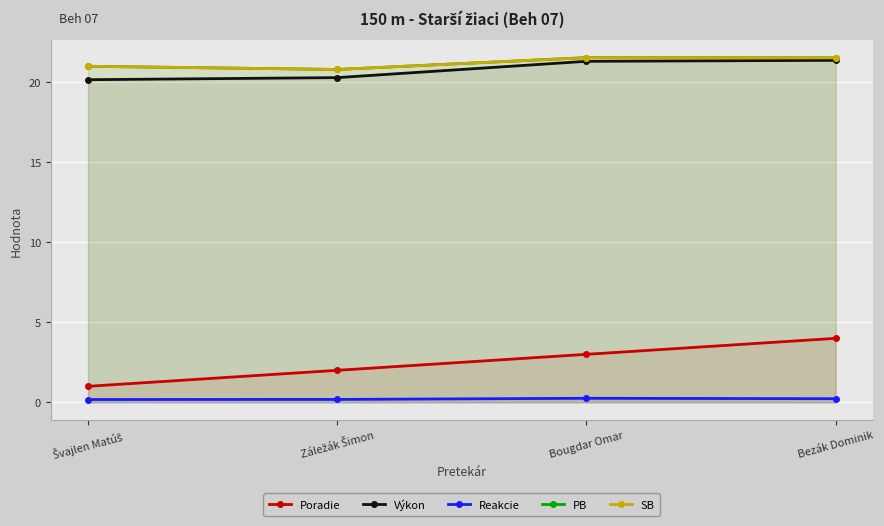

At which category is the sum across all series the highest?

Bezák Dominik